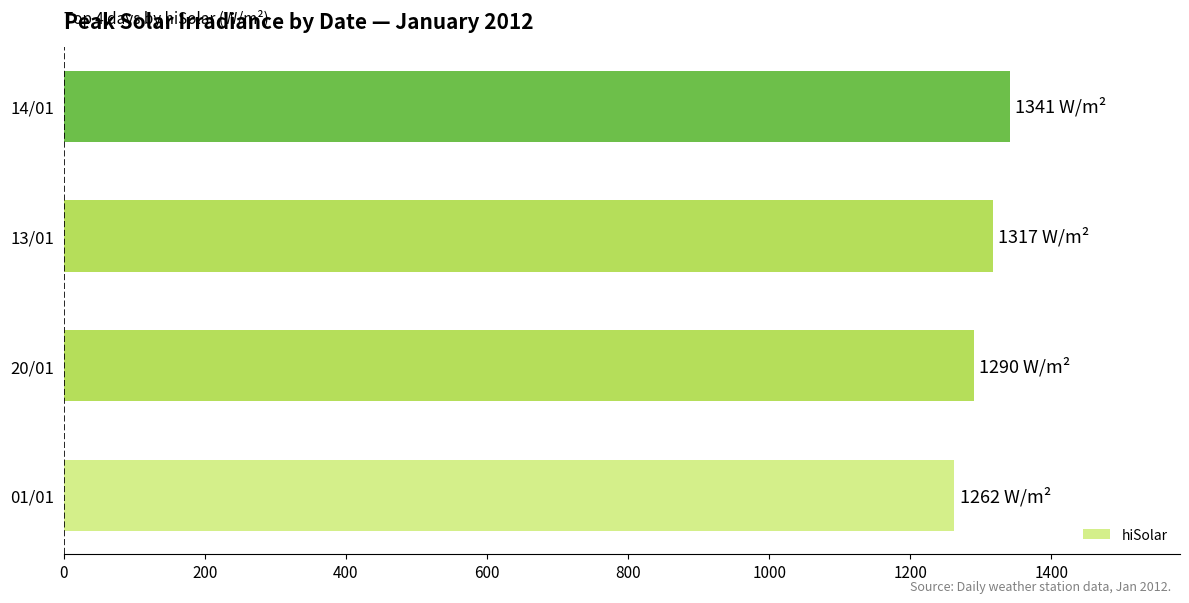

What is the sum of all values?

5210